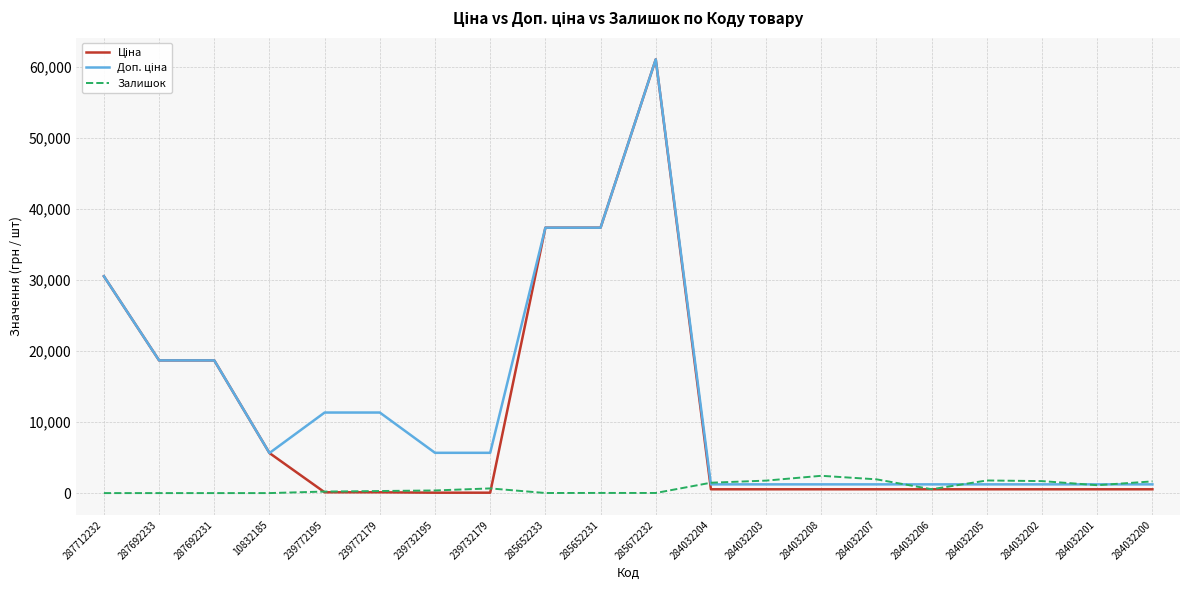

What position from the right is 284032207?

6